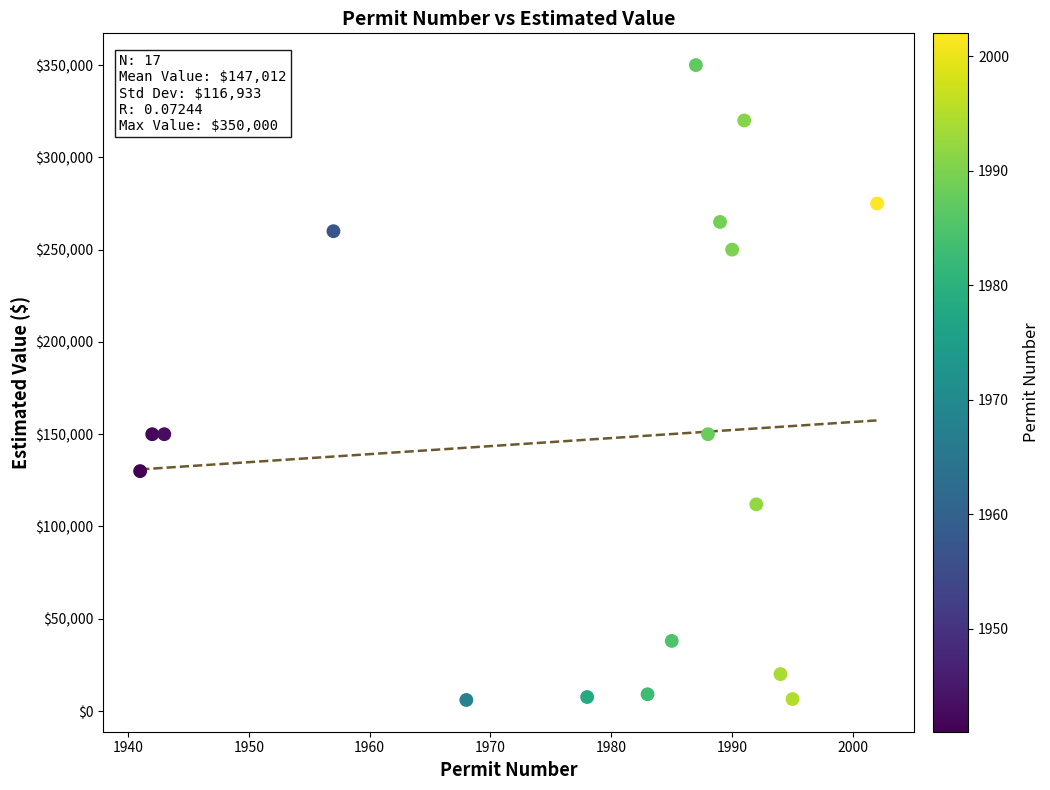

What is the range of X values (max minus min)?

61